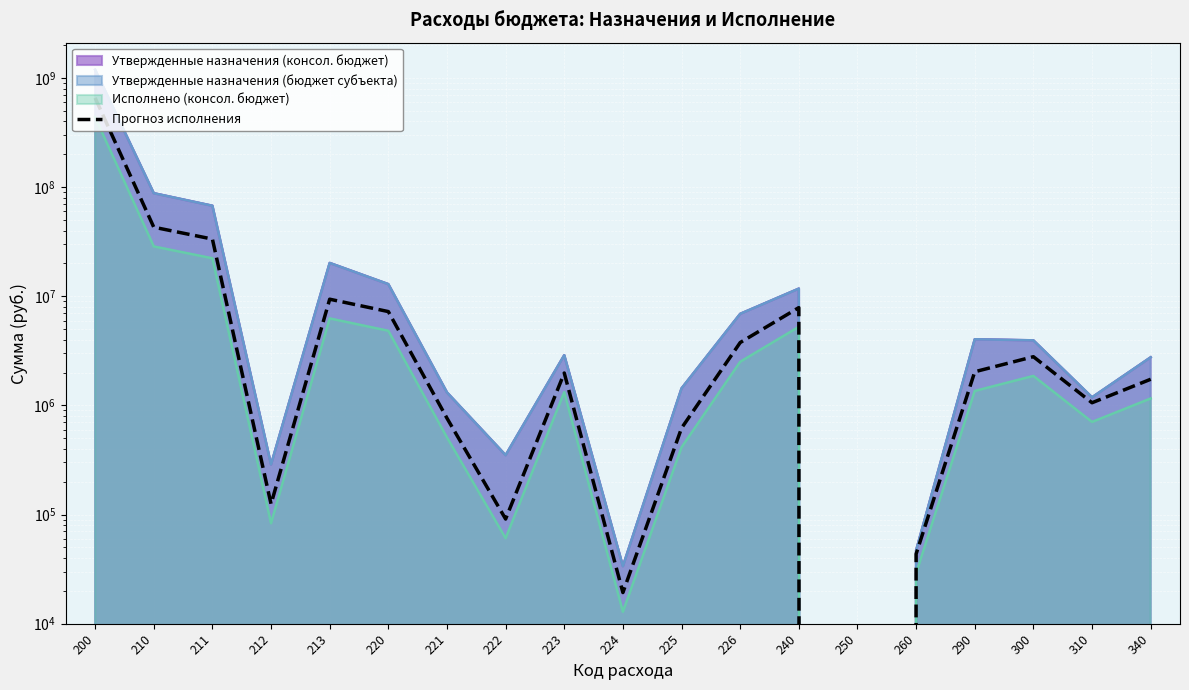

True or false: the data shows 4777766.9 at 300.

False